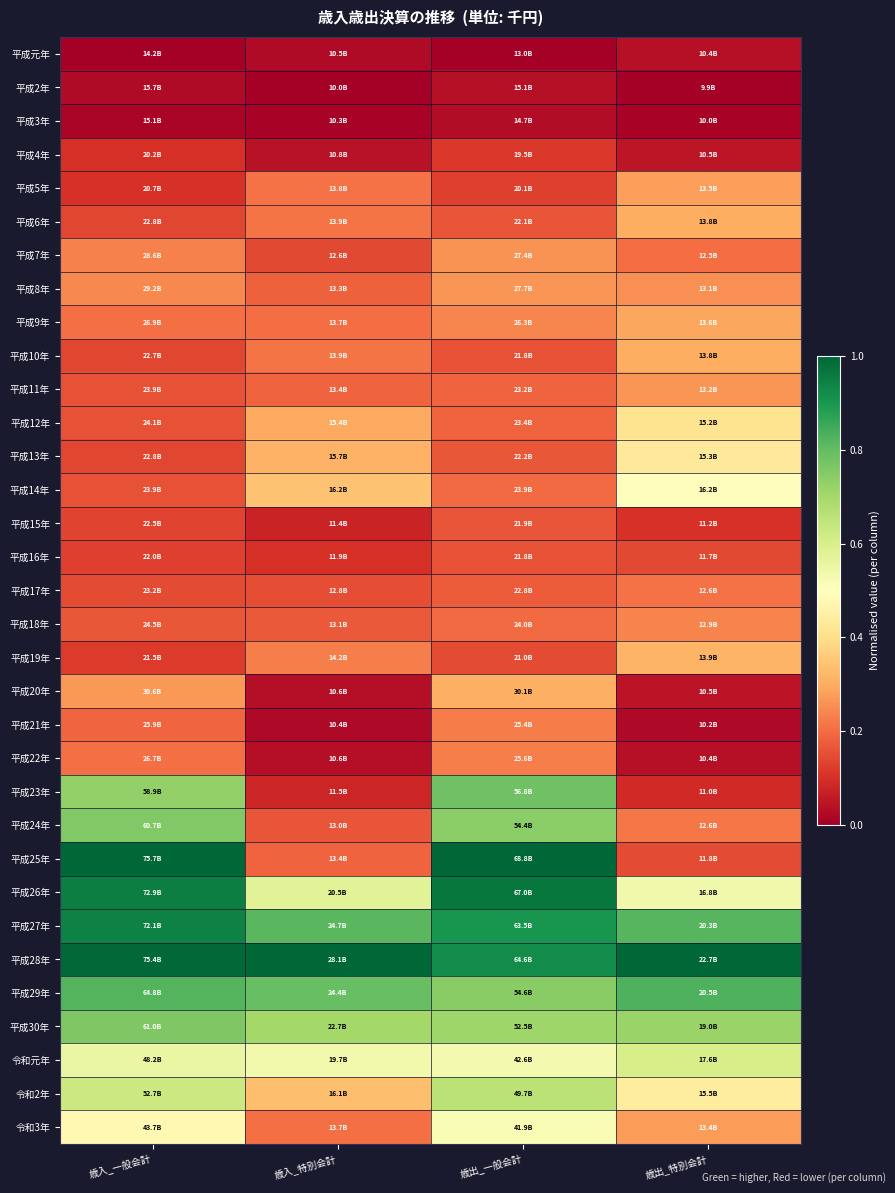

What is the total value across all series at 歳出_一般会計?

12.2